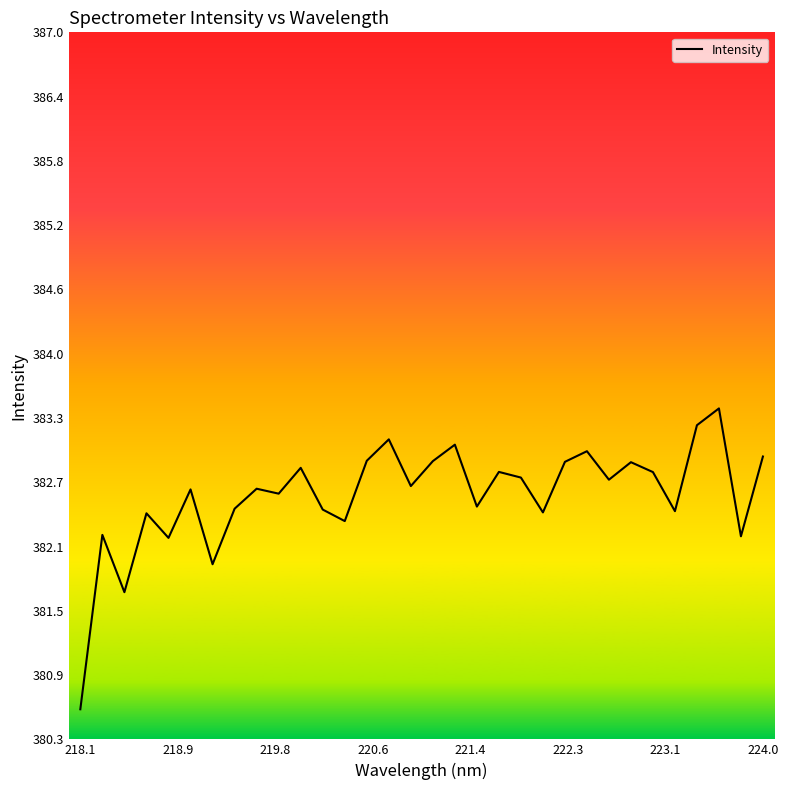

What is the minimum value shown in the chart?

380.6